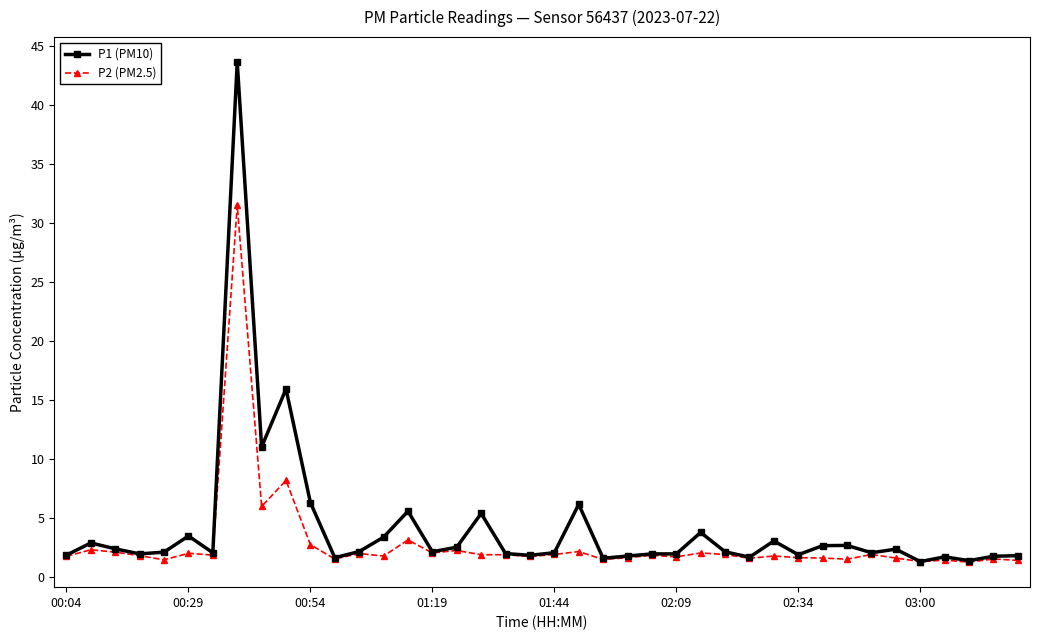

What is the difference between the maximum and second lowest values in the P1 (PM10) series?

42.3